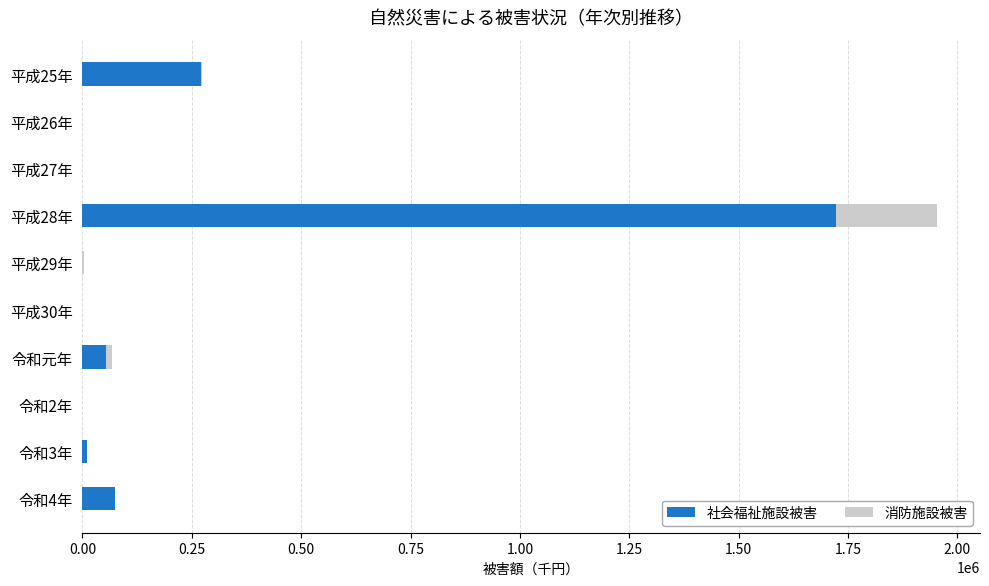

At which category is the sum across all series the highest?

平成28年